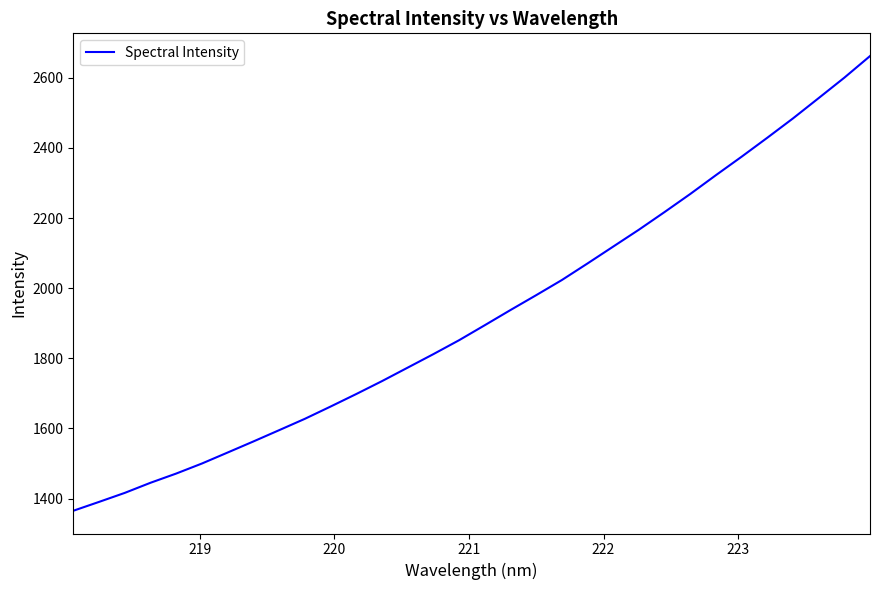

What is the difference between the maximum and minimum values?

1296.8